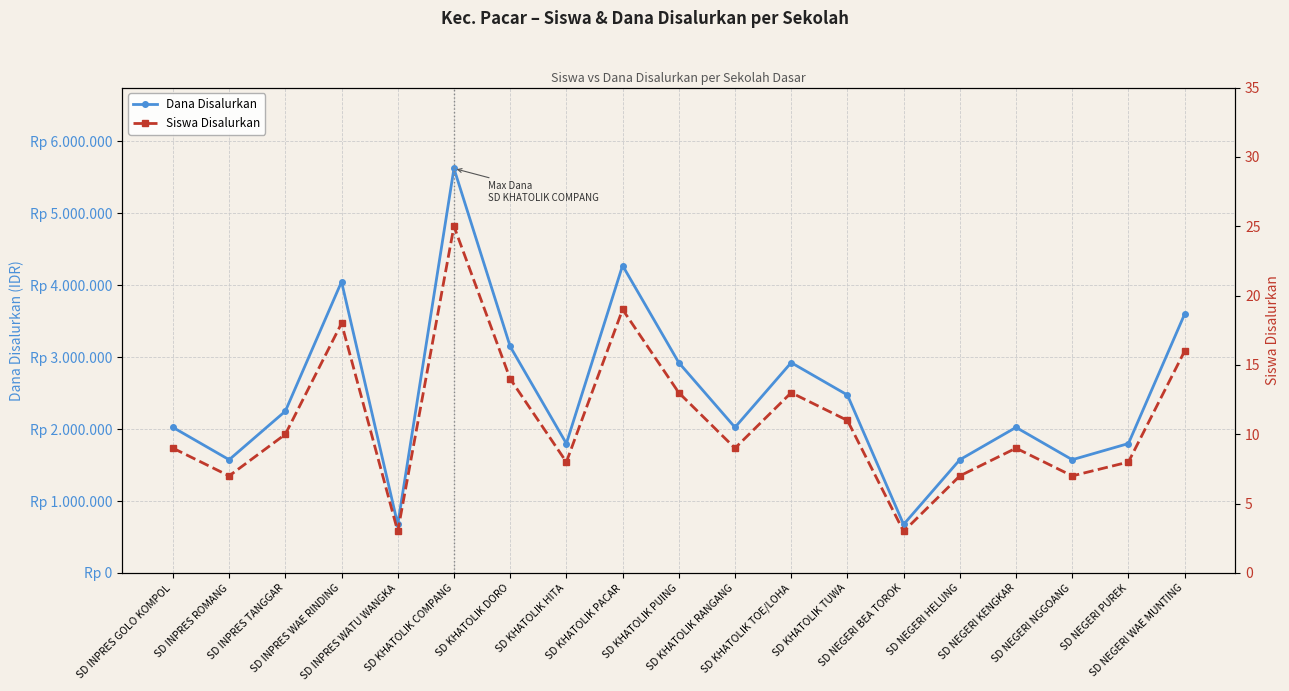

At how many categories does at least one series exceed 5055468?

1